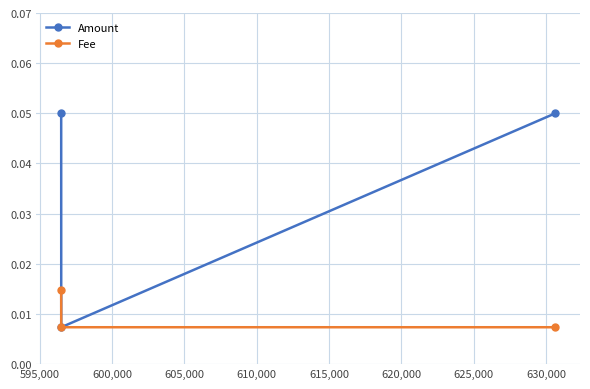

How many Fee values are between 0 and 1?

3